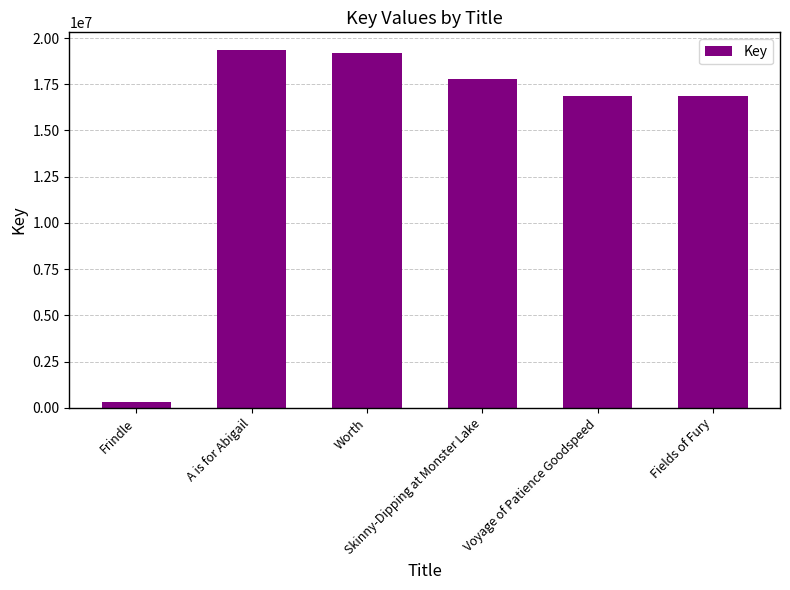

What is the greatest value displayed?

19339704